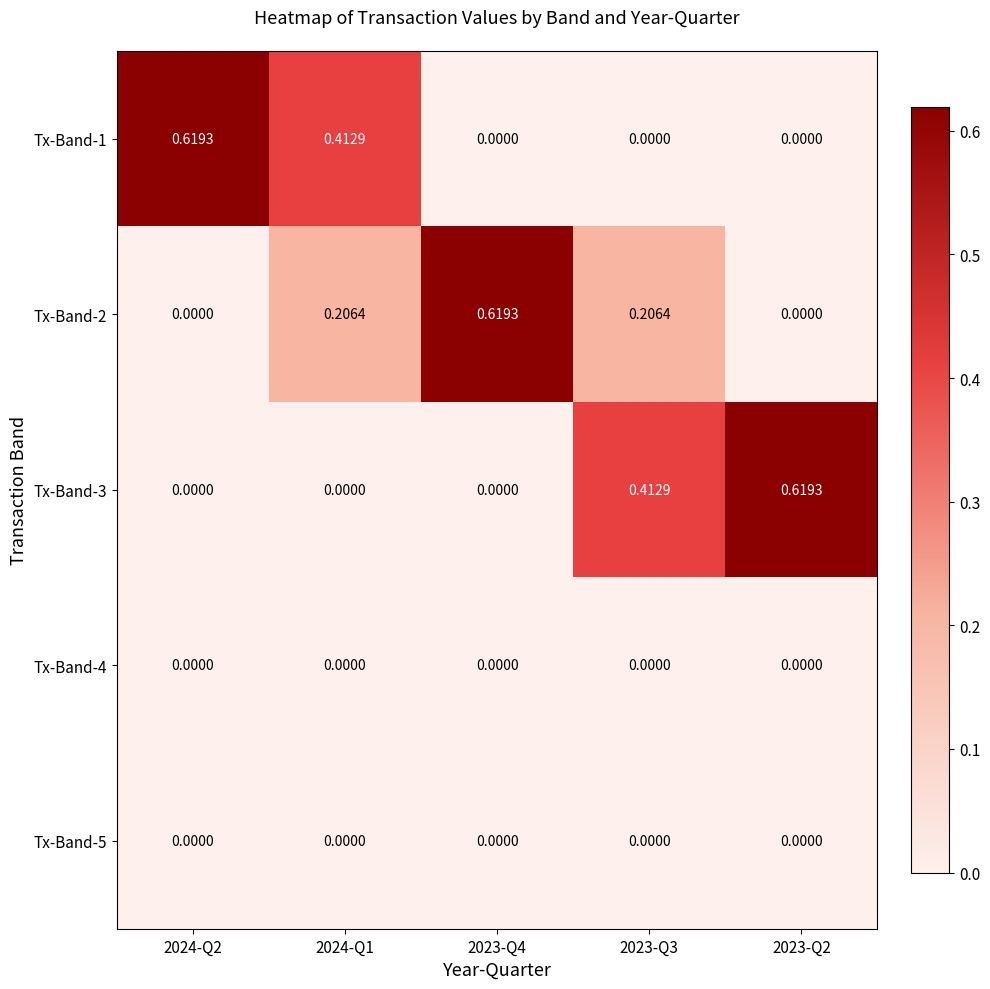

Reading right to left, list all the values displayed in this chart.

Tx-Band-1: 2023-Q2=0.0	2023-Q3=0.0	2023-Q4=0.0	2024-Q1=0.4	2024-Q2=0.6
Tx-Band-2: 2023-Q2=0.0	2023-Q3=0.2	2023-Q4=0.6	2024-Q1=0.2	2024-Q2=0.0
Tx-Band-3: 2023-Q2=0.6	2023-Q3=0.4	2023-Q4=0.0	2024-Q1=0.0	2024-Q2=0.0
Tx-Band-4: 2023-Q2=0.0	2023-Q3=0.0	2023-Q4=0.0	2024-Q1=0.0	2024-Q2=0.0
Tx-Band-5: 2023-Q2=0.0	2023-Q3=0.0	2023-Q4=0.0	2024-Q1=0.0	2024-Q2=0.0